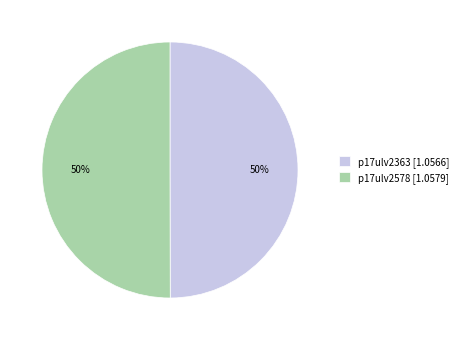

What is the ratio of the value at p17ulv2363 [1.0566] to the value at p17ulv2578 [1.0579]?

1.0